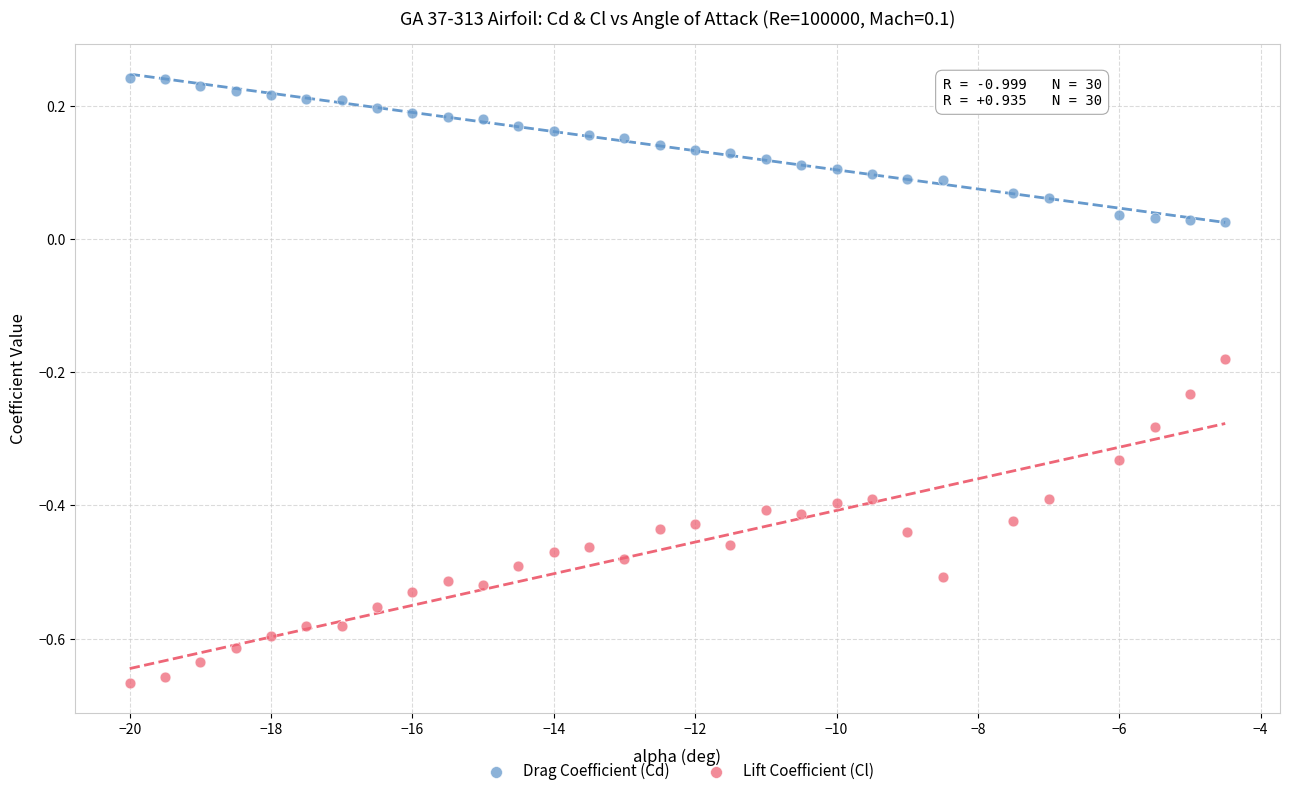

Which series contains the highest Y value?

Drag Coefficient (Cd)